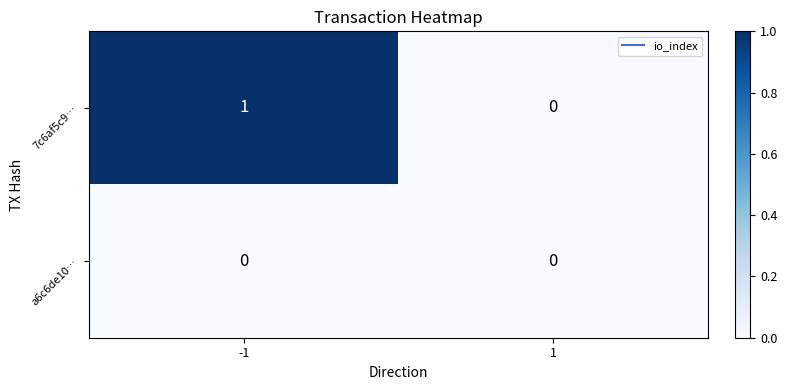

List the series in order of their peak value, highest first.

7c6af5c9…, a6c6de10…